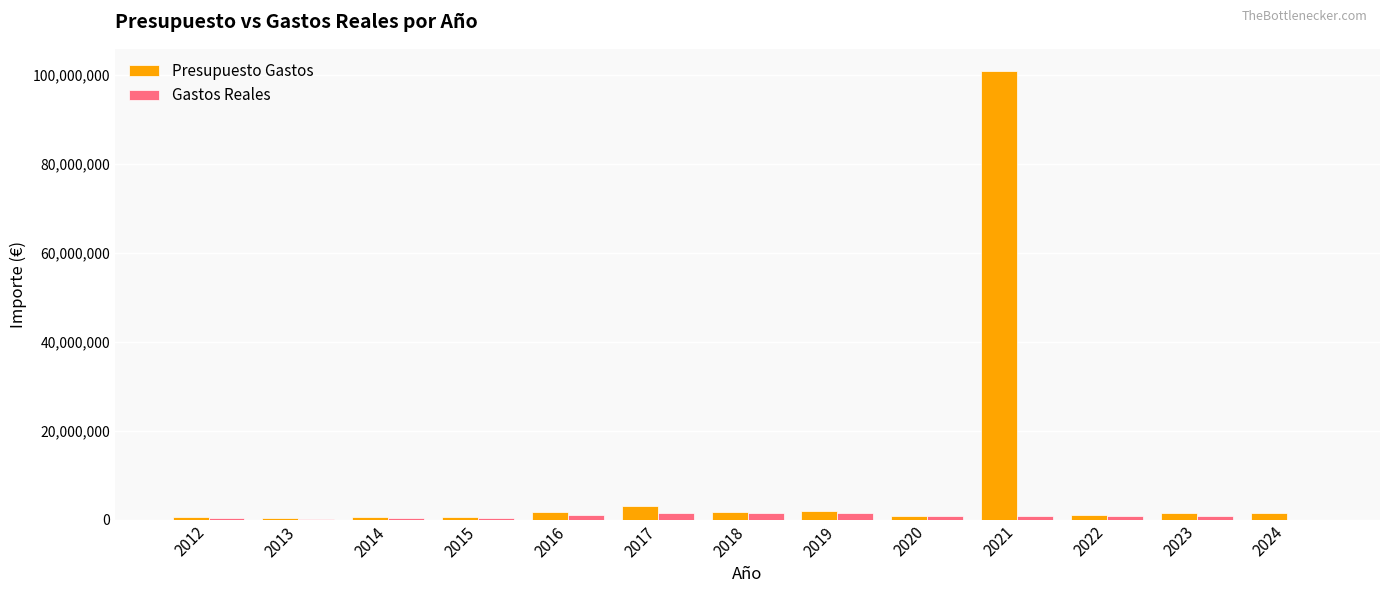

Which series has the largest total across all categories?

Presupuesto Gastos